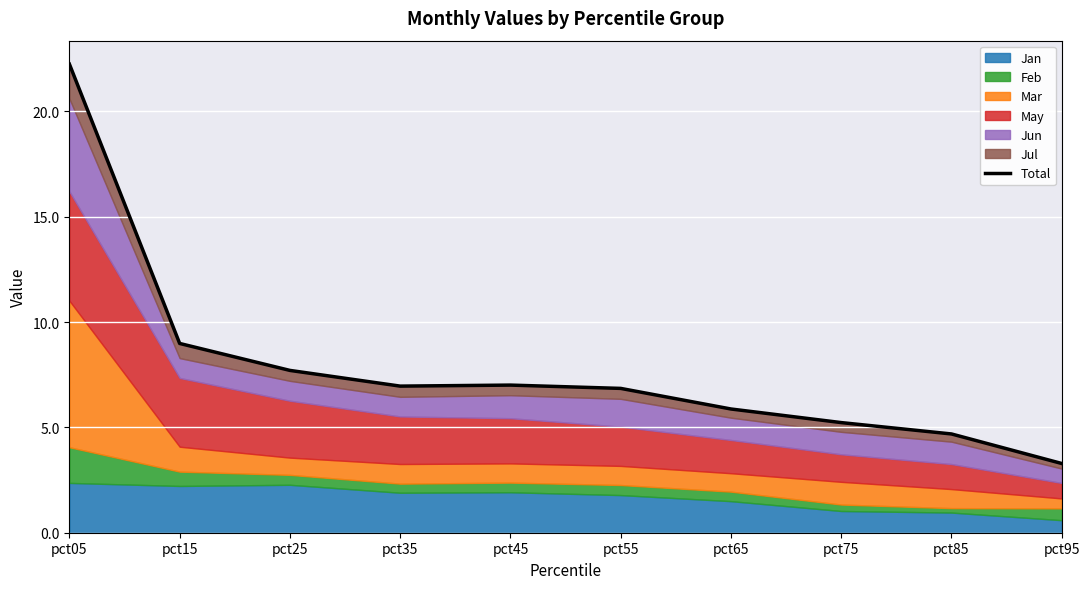

Is it true that the value at pct45 is 7.0?

True